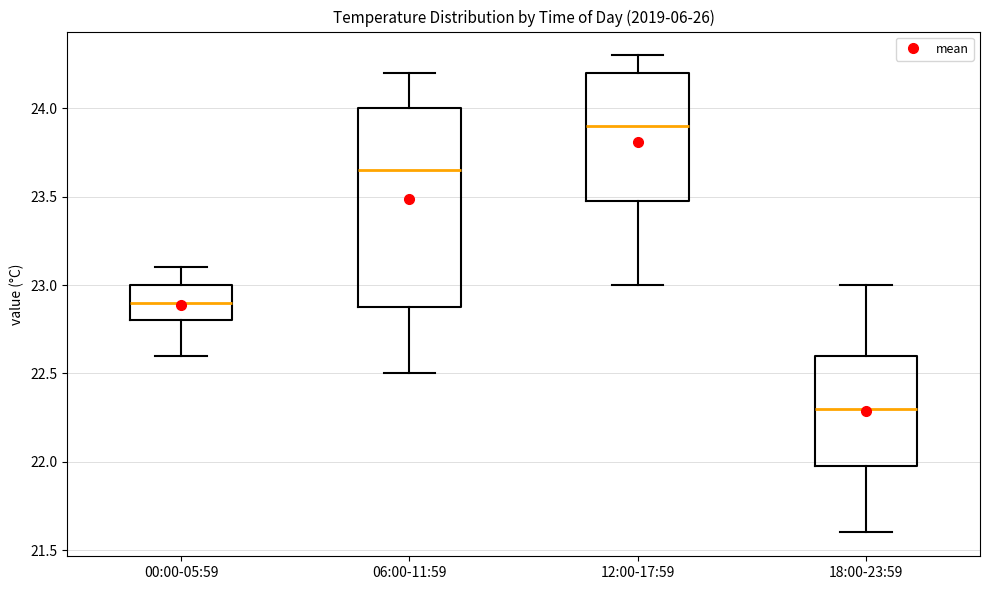

Reading left to right, transcribe this box plot: for each box, give where its median line is, the range the box spans, and where its two whiskers end, as read against the y-axis. The values are not printed on the chart, so give them approximately, as read against the axis.

00:00-05:59: median 22.90, box 22.80 to 23.00, whiskers 22.60 to 23.10
06:00-11:59: median 23.65, box 22.90 to 24.00, whiskers 22.50 to 24.20
12:00-17:59: median 23.90, box 23.50 to 24.20, whiskers 23.00 to 24.30
18:00-23:59: median 22.30, box 22.00 to 22.60, whiskers 21.60 to 23.00